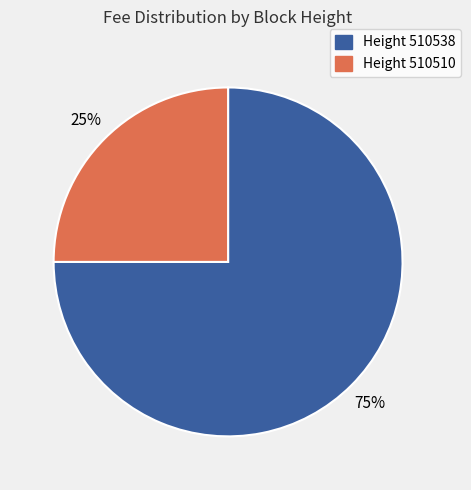

What is the majority slice?

Height 510538